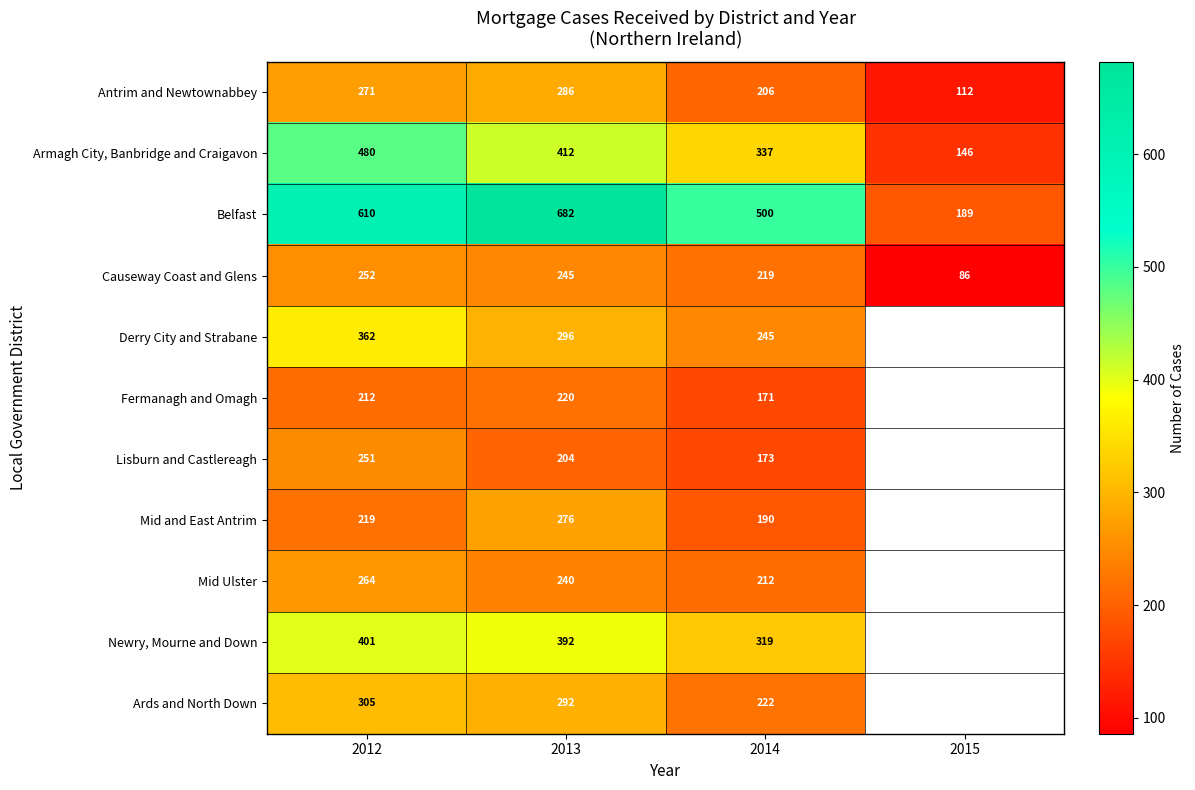

Is the value of Armagh City, Banbridge and Craigavon at 2014 greater than the value of Causeway Coast and Glens at 2012?

Yes